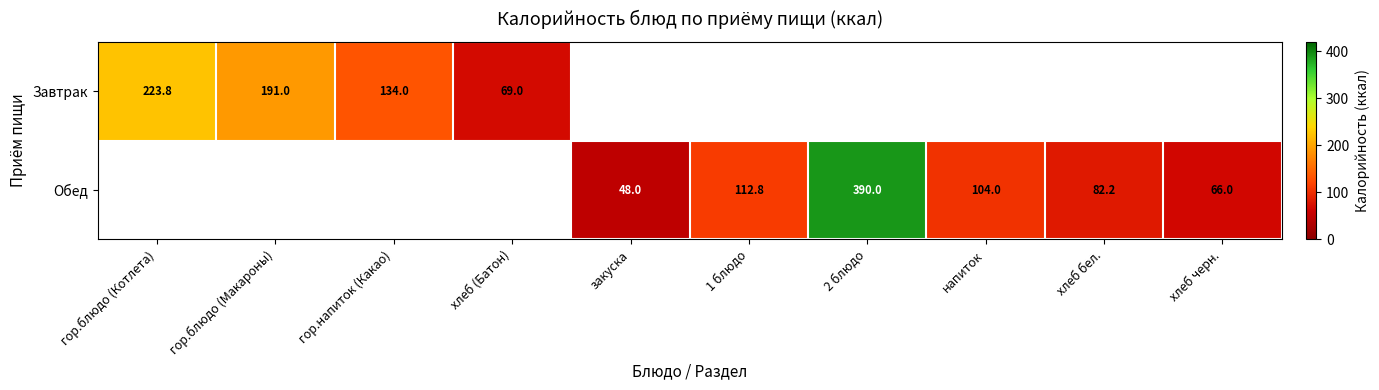

The value of Завтрак at хлеб (Батон) is 112.5. True or false?

False